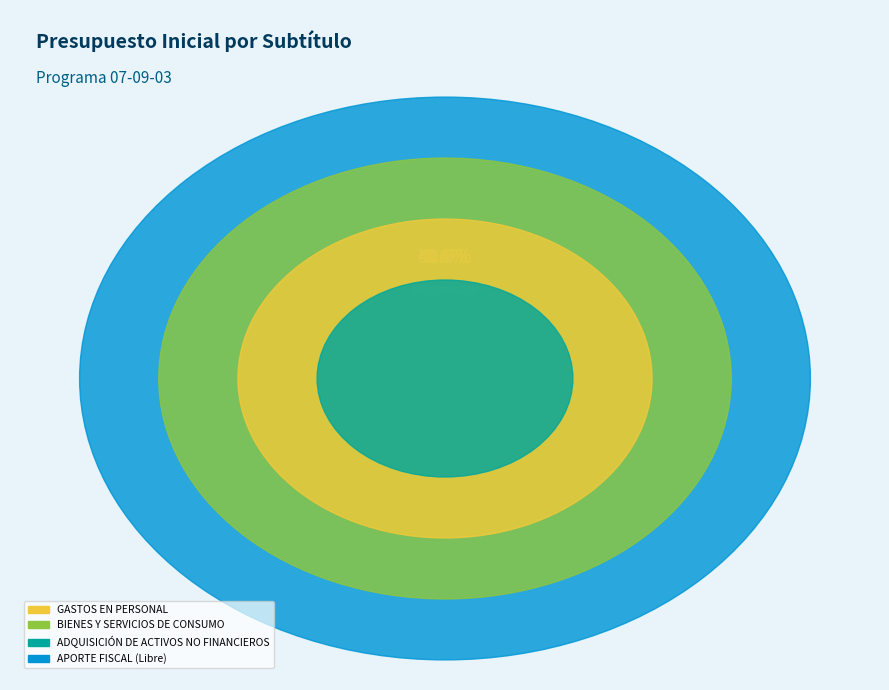

To the nearest percent, what is the combined percentage of GASTOS EN PERSONAL and APORTE FISCAL (Libre)?

58%